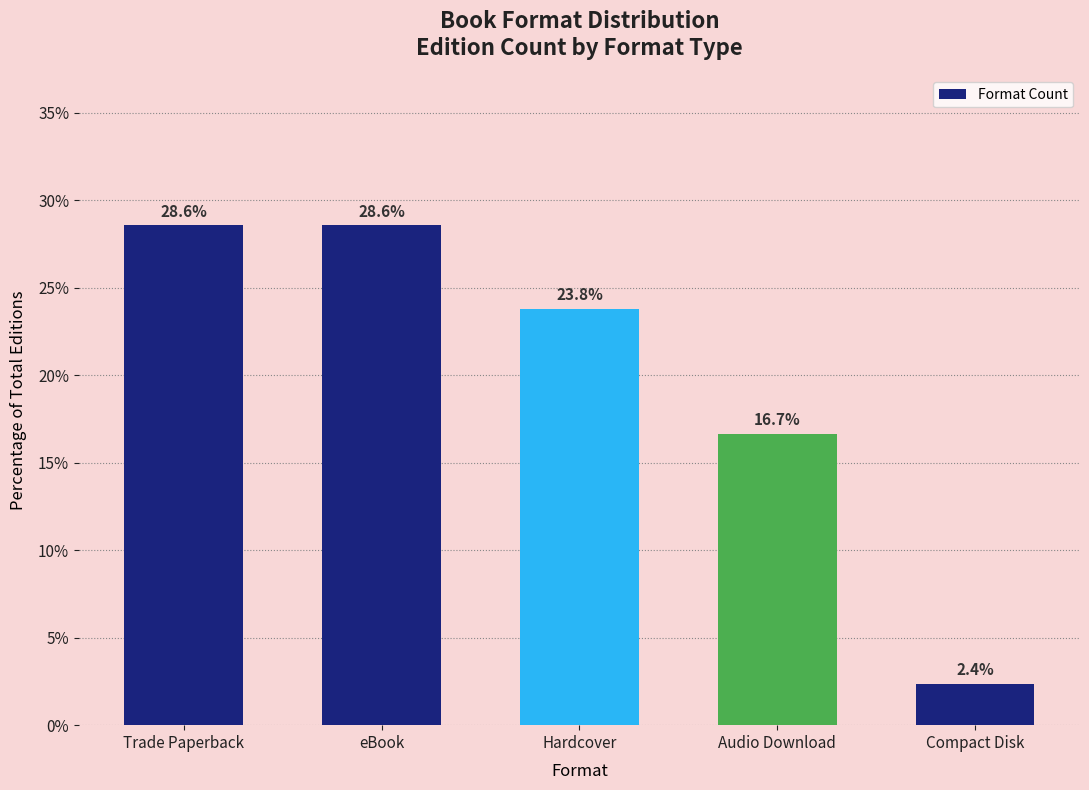

What is the minimum value shown in the chart?

2.4